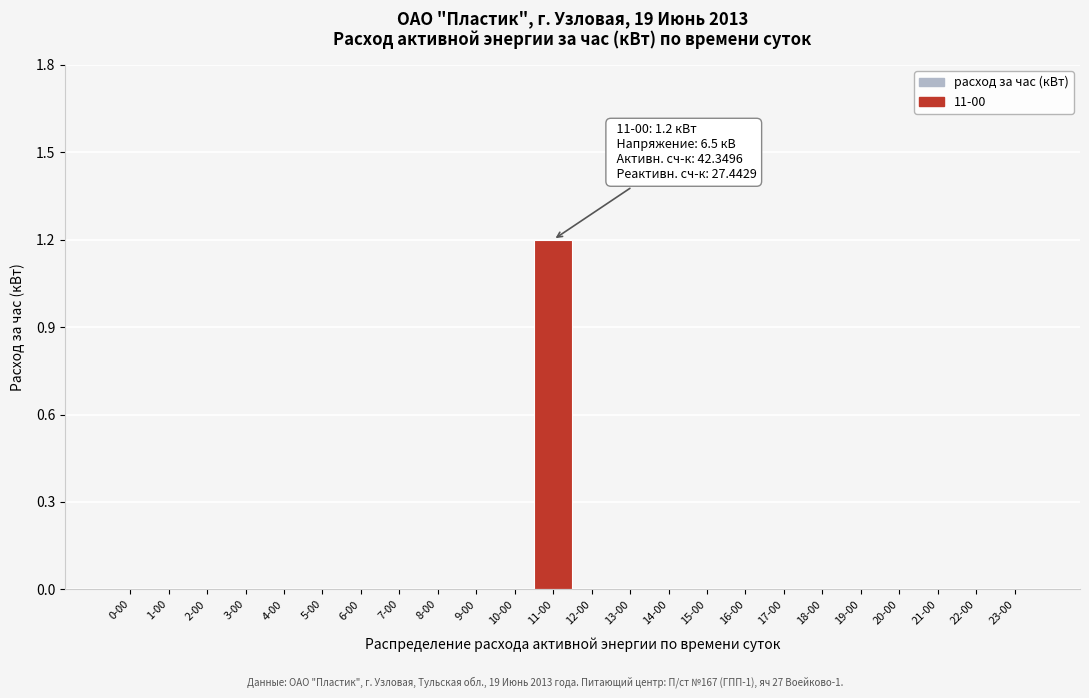

Reading right to left, what are all the values shown in this chart?

23-00=0.0	22-00=0.0	21-00=0.0	20-00=0.0	19-00=0.0	18-00=0.0	17-00=0.0	16-00=0.0	15-00=0.0	14-00=0.0	13-00=0.0	12-00=0.0	11-00=1.2	10-00=0.0	9-00=0.0	8-00=0.0	7-00=0.0	6-00=0.0	5-00=0.0	4-00=0.0	3-00=0.0	2-00=0.0	1-00=0.0	0-00=0.0